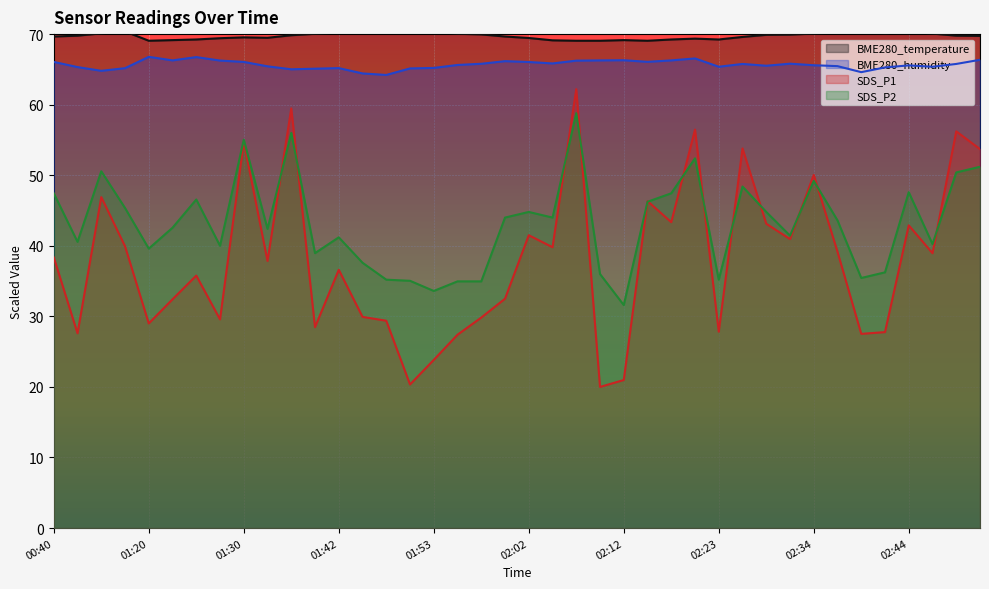

At which category is the sum across all series the highest?

02:07